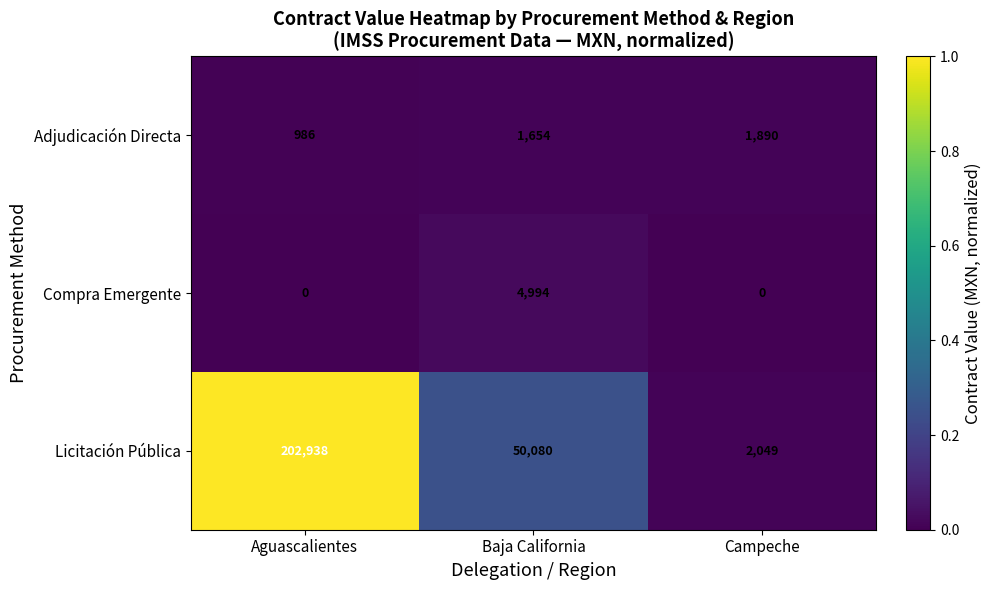

True or false: Compra Emergente has a value of 4994 at Baja California.

True